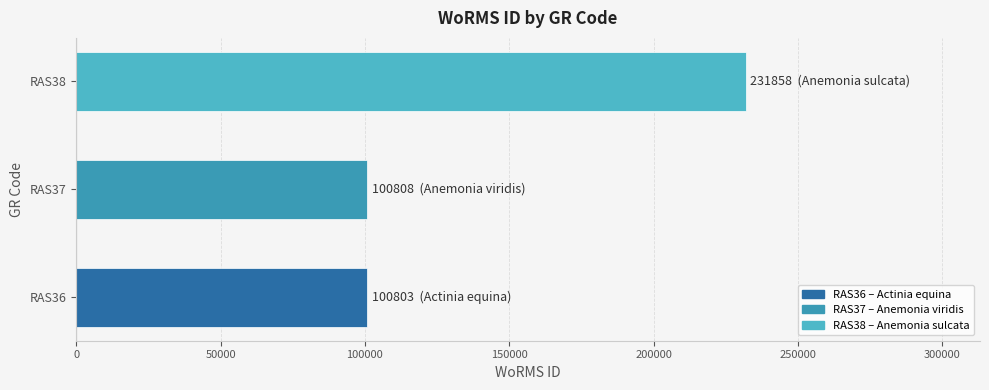

The value at RAS37 is 21483. True or false?

False